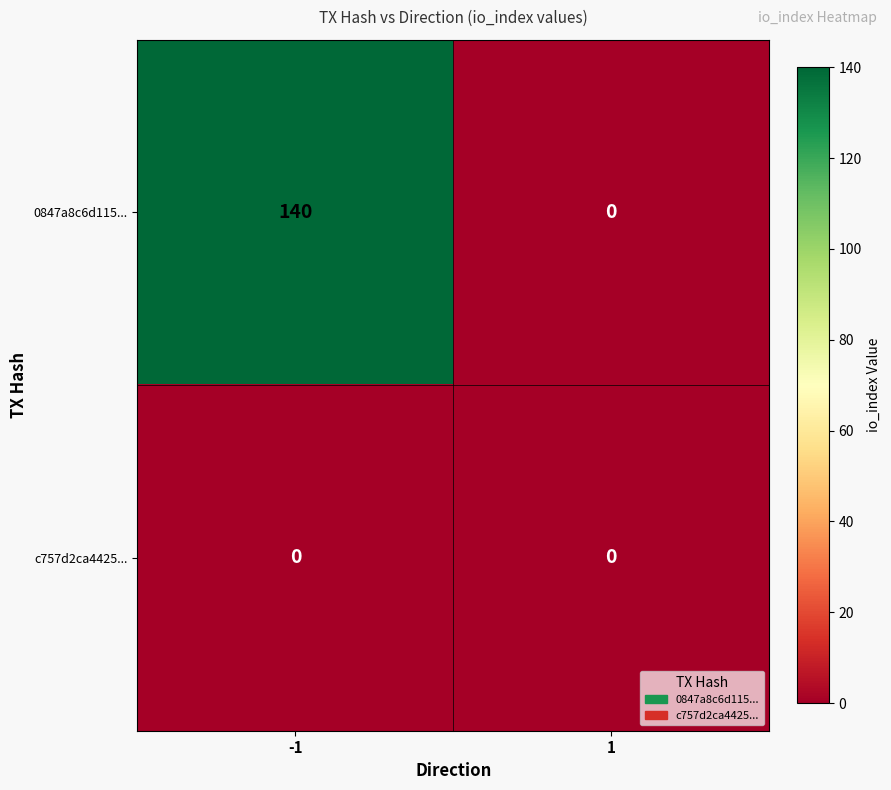

Reading left to right, what are all the values shown in this chart?

0847a8c6d115...: -1=140	1=0
c757d2ca4425...: -1=0	1=0